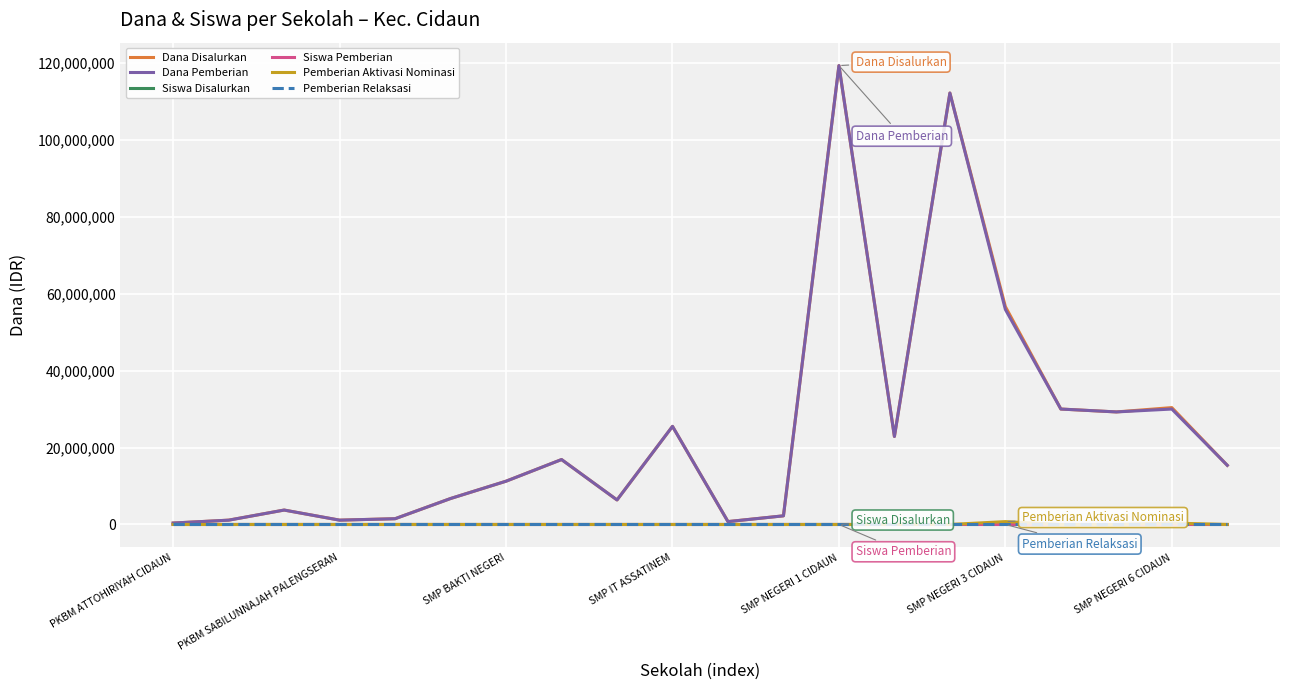

What is the maximum value shown in the chart?

119250000